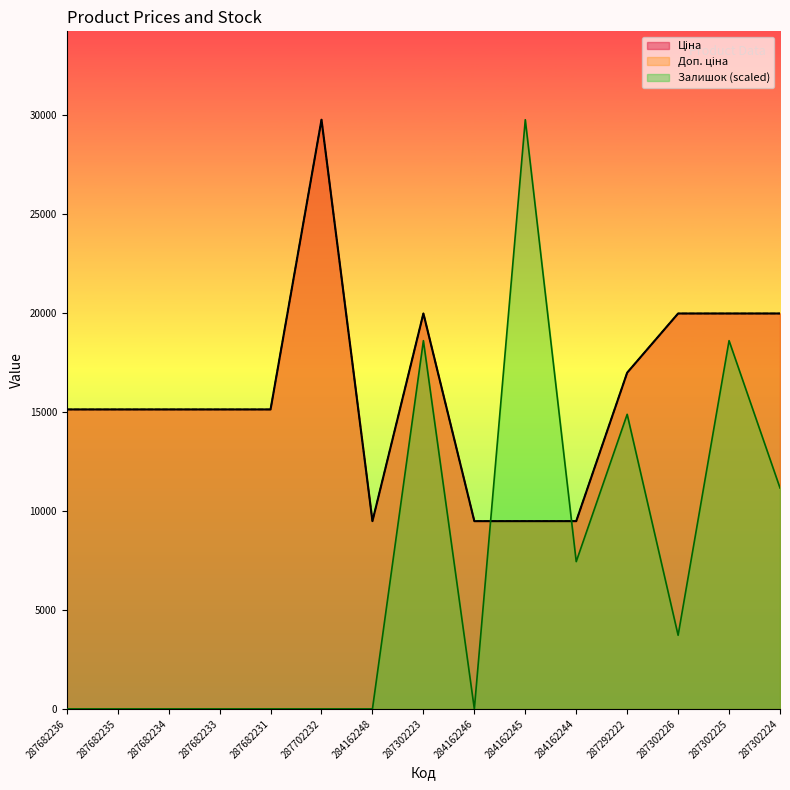

Is it true that Залишок equals 11155.2 at 287302224?

True